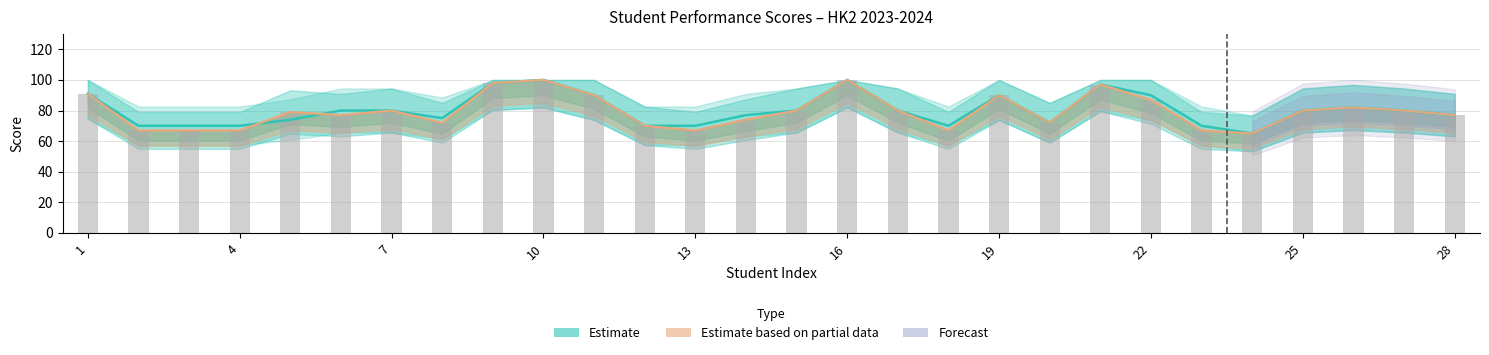

Between 12 and 5, which is larger?

5